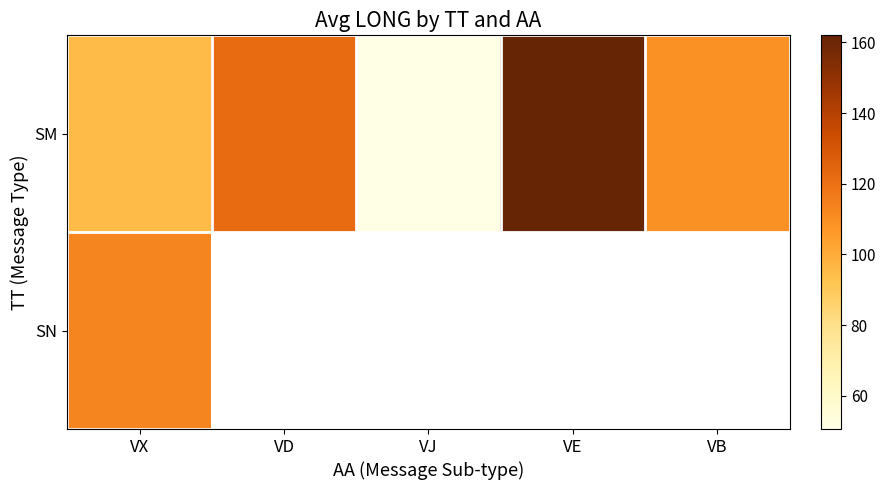

What is the sum of the SM values at VX and VB?

203.7